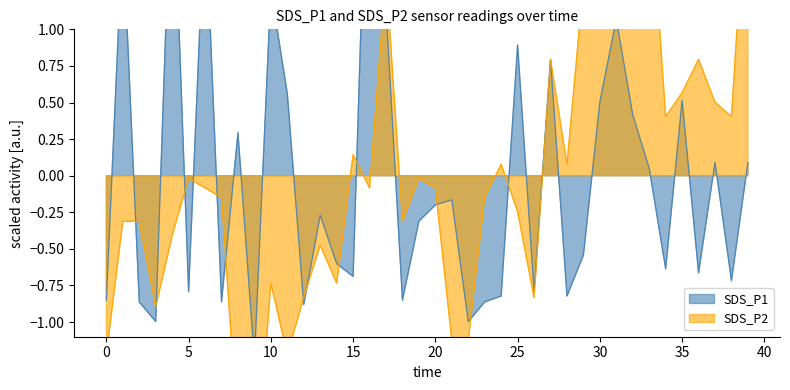

True or false: SDS_P1 has more than 1 interior local peaks.

True